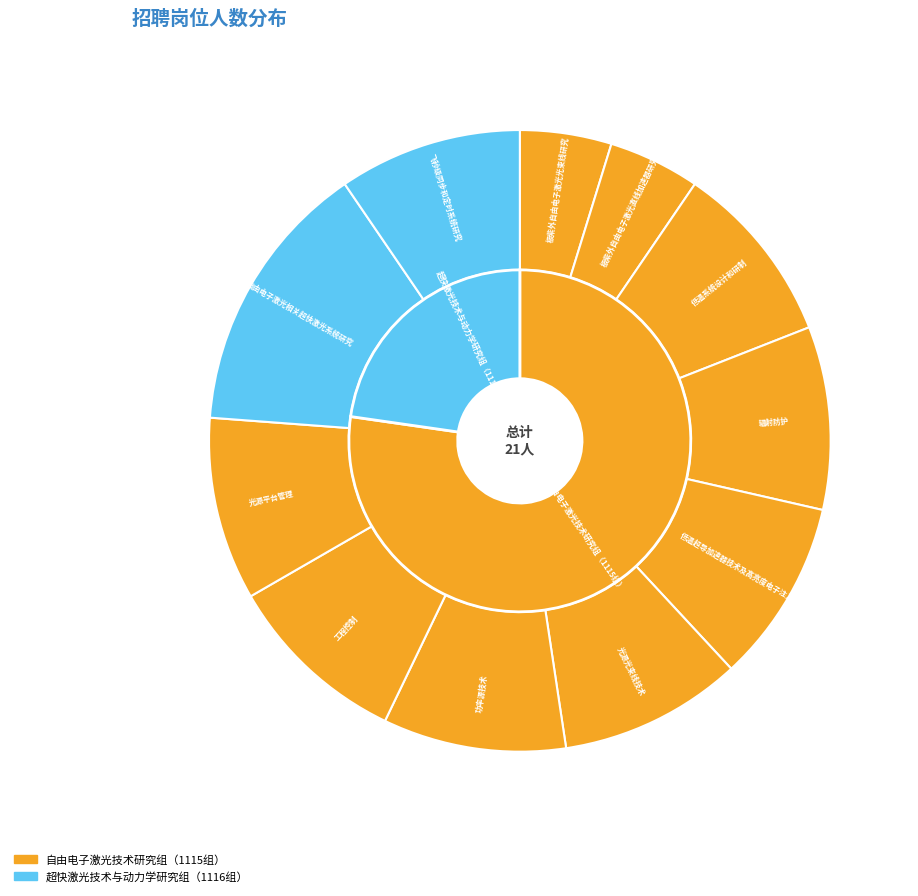

What percentage do 低温超导加速器技术及高亮度电子注入器 and 功率源技术 together represent?

19.0%